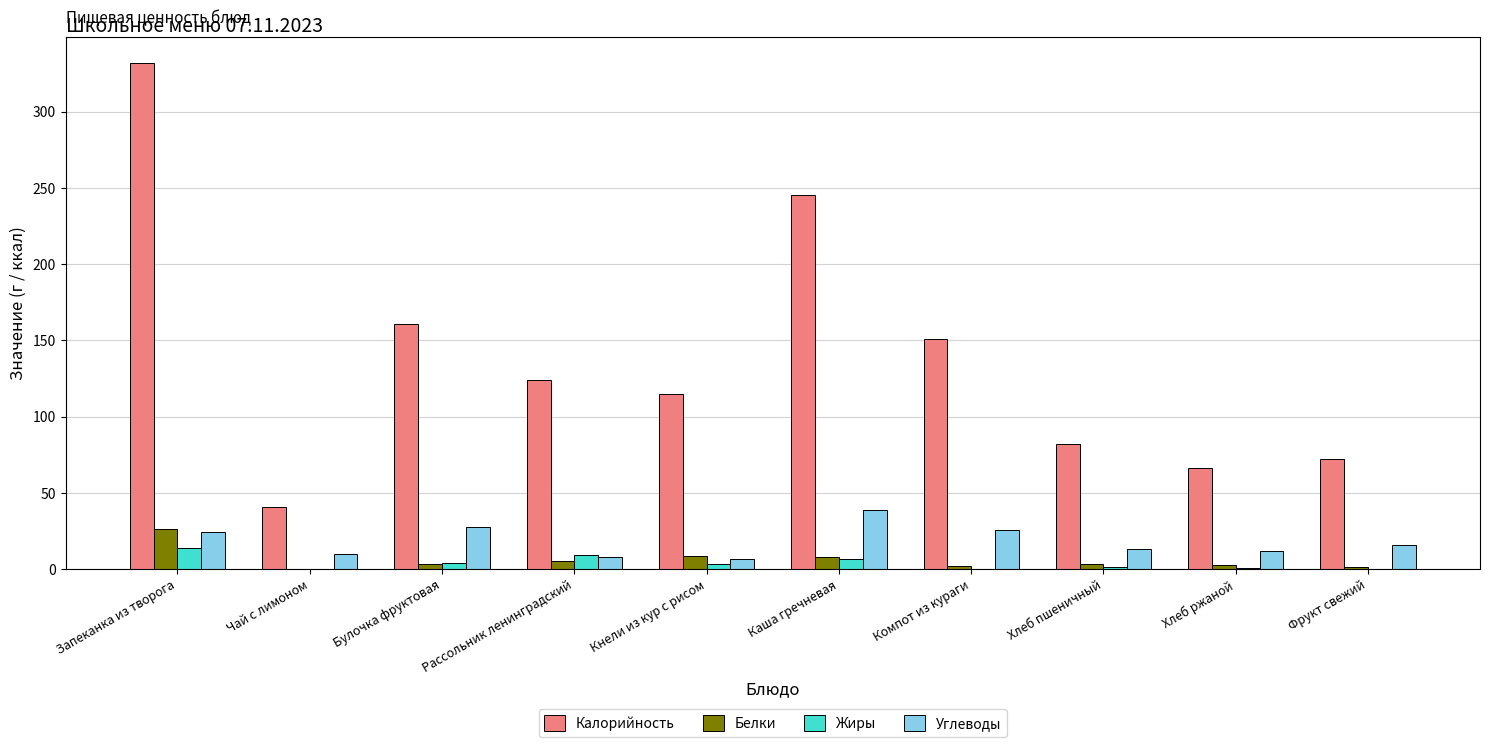

What is the sum of all Жиры values?

38.7